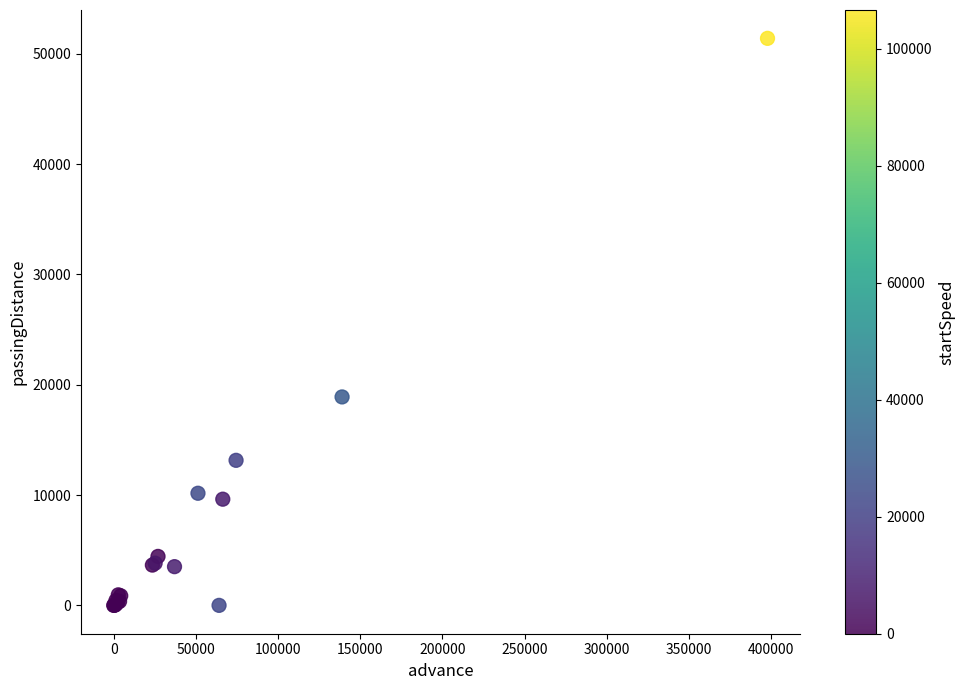

What Y value in the scatter plot is closest to 25705?

18899.2